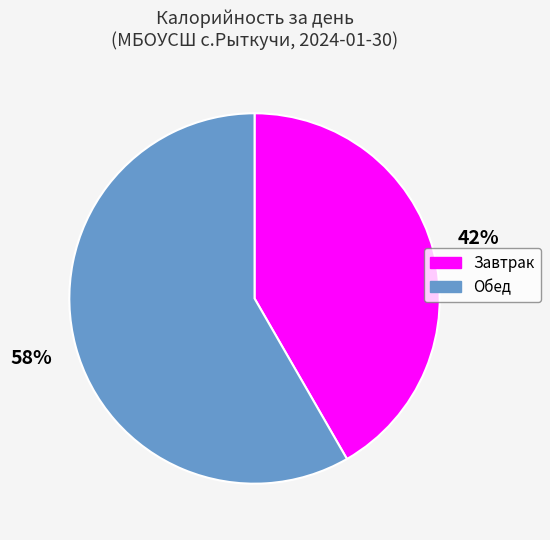

What percentage is the Обед slice, to the nearest percent?

58%